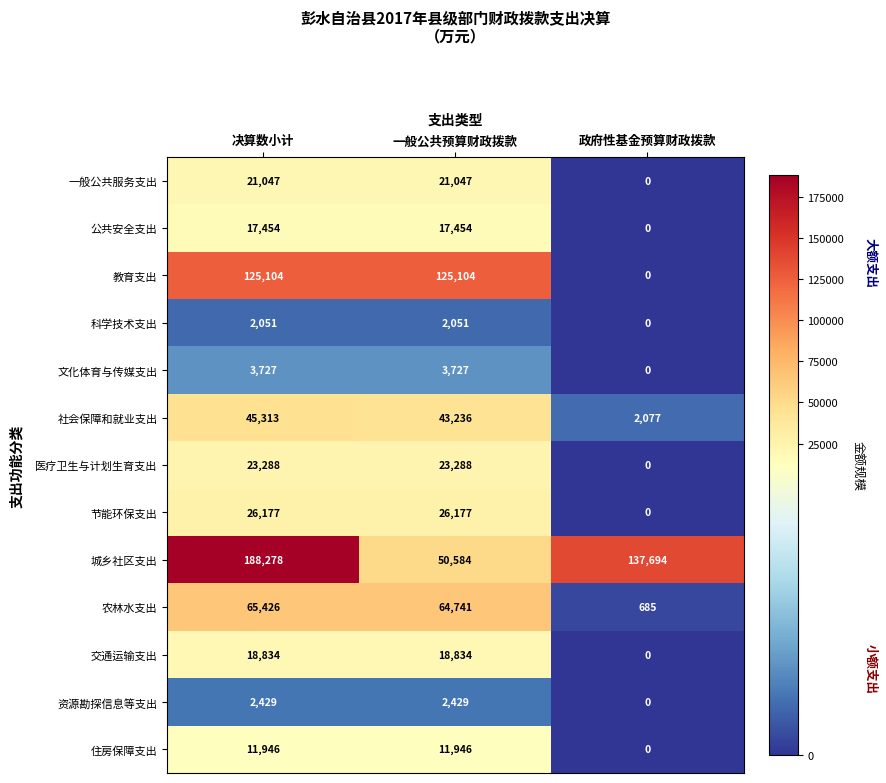

What is the greatest value displayed?

188278